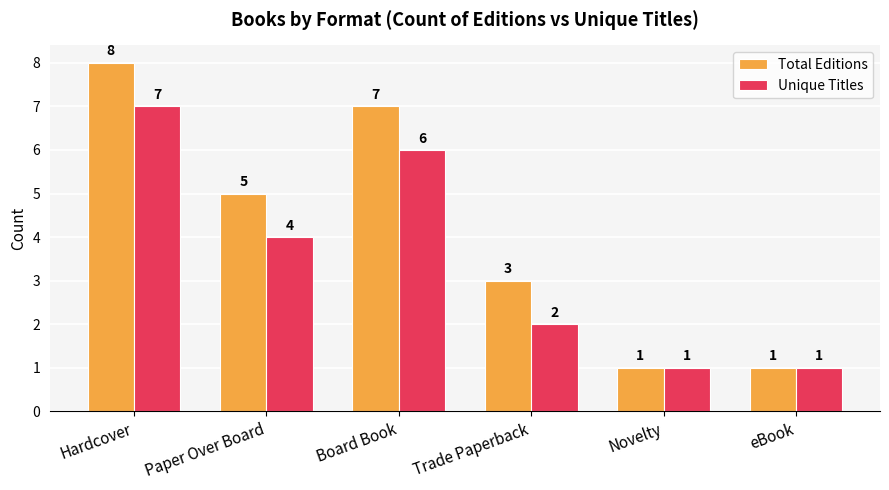

What is the sum of the Unique Titles values at Trade Paperback and Hardcover?

9